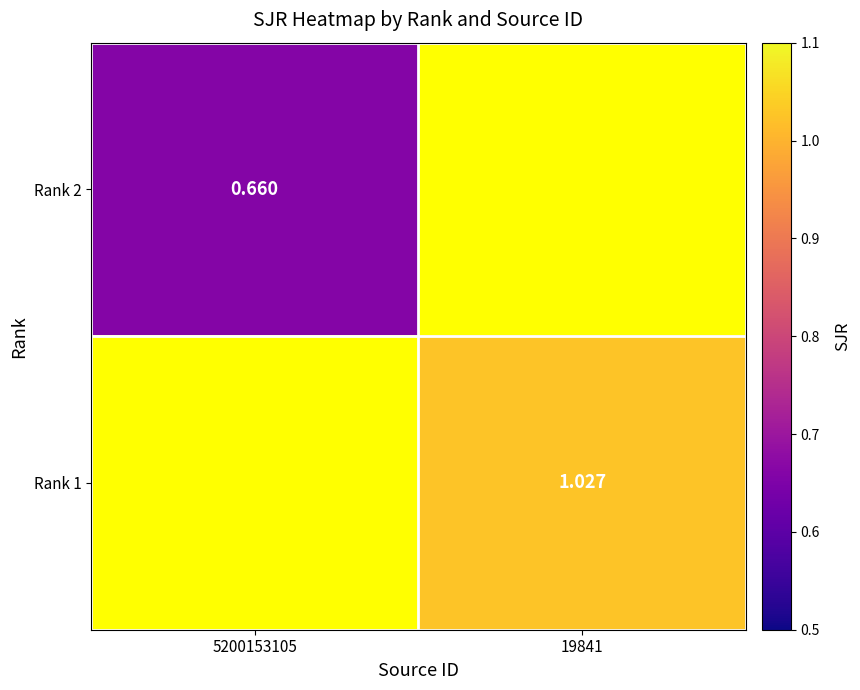

Is the value of Rank 2 at 5200153105 greater than the value of Rank 1 at 19841?

No